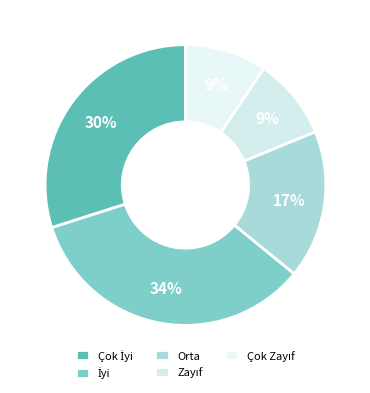

To the nearest percent, what is the average slice percentage?

20%